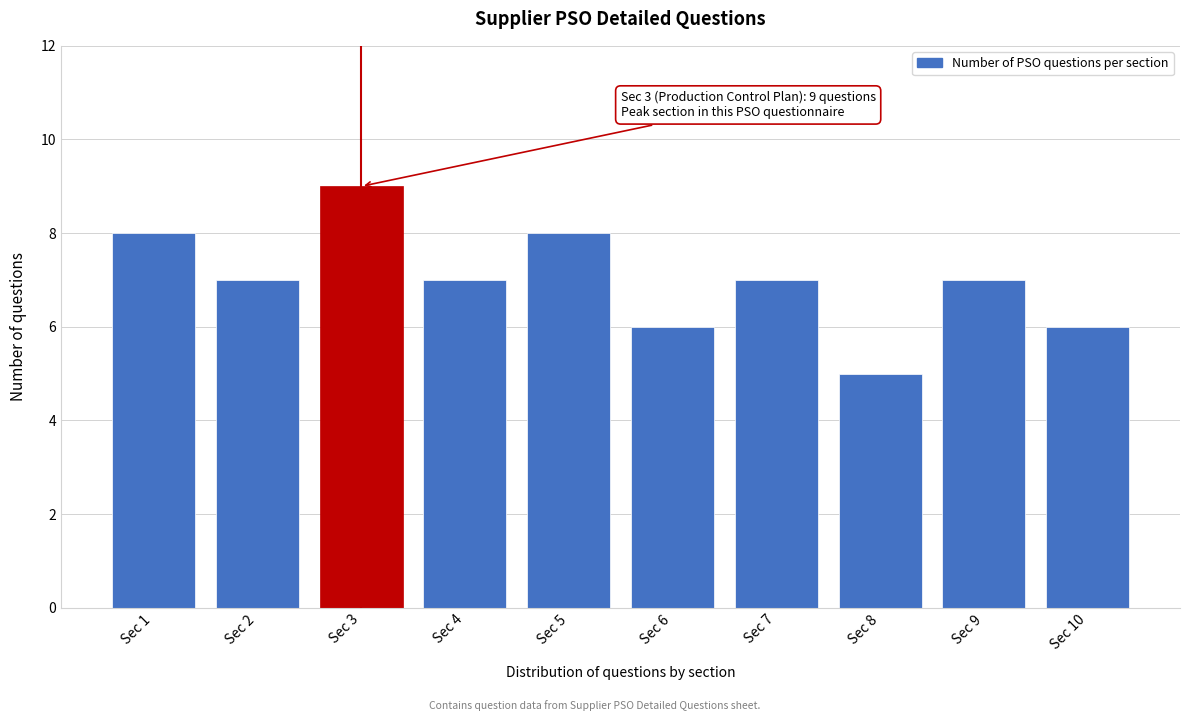

Reading left to right, extract all data points from this chart.

Sec 1=8	Sec 2=7	Sec 3=9	Sec 4=7	Sec 5=8	Sec 6=6	Sec 7=7	Sec 8=5	Sec 9=7	Sec 10=6